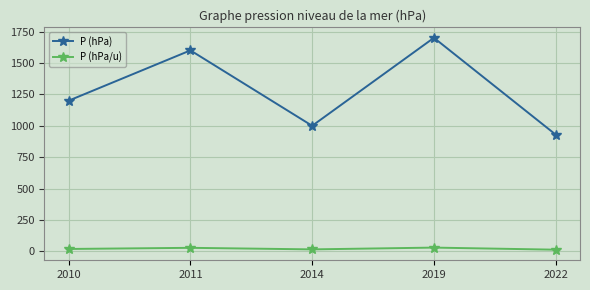

What are all the series names shown in the legend?

P (hPa), P (hPa/u)